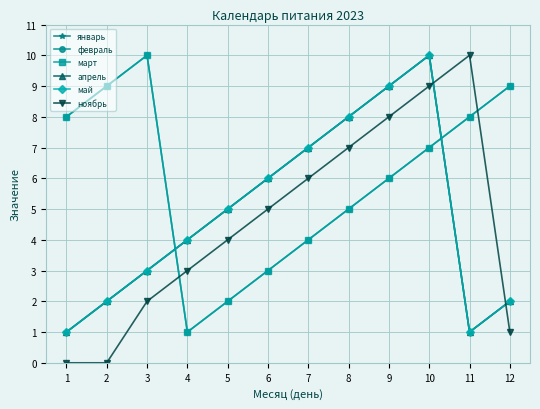

Which series has the largest total across all categories?

февраль